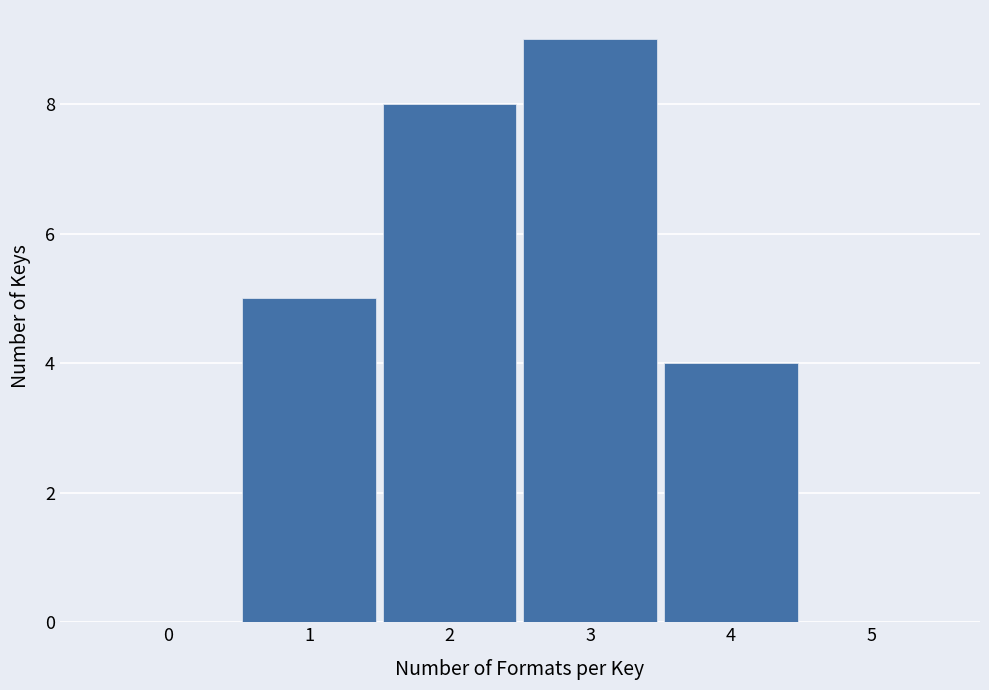

Reading right to left, transcribe all the data shown in this chart.

5=0	4=4	3=9	2=8	1=5	0=0